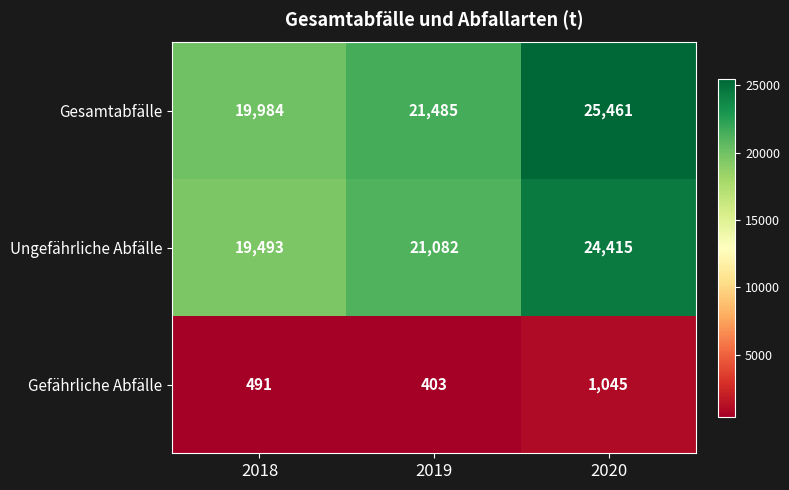

At which category does the chart reach its minimum across all series?

2019